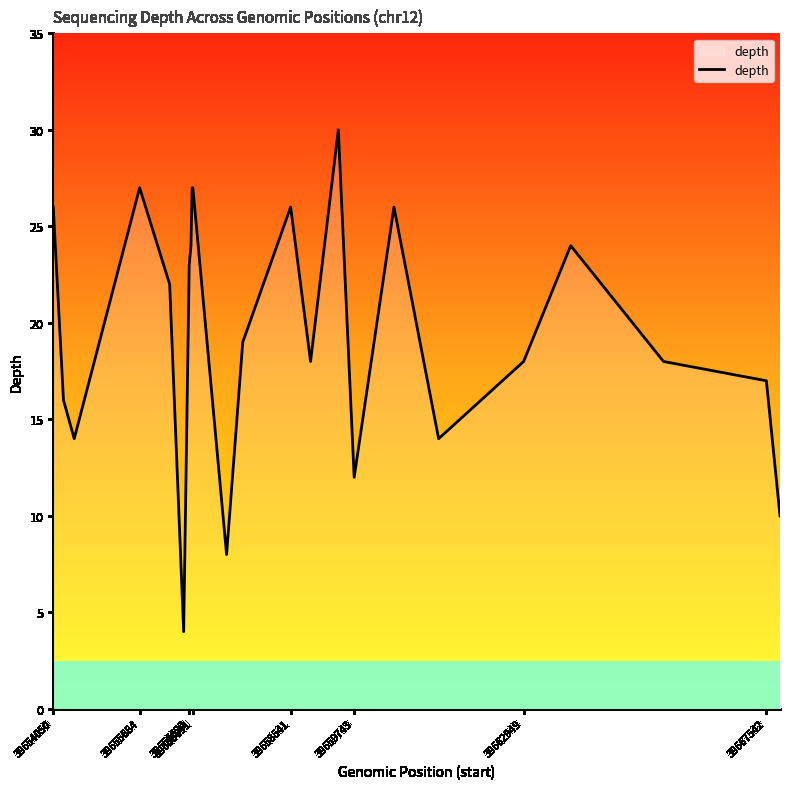

What is the smallest value displayed?

4